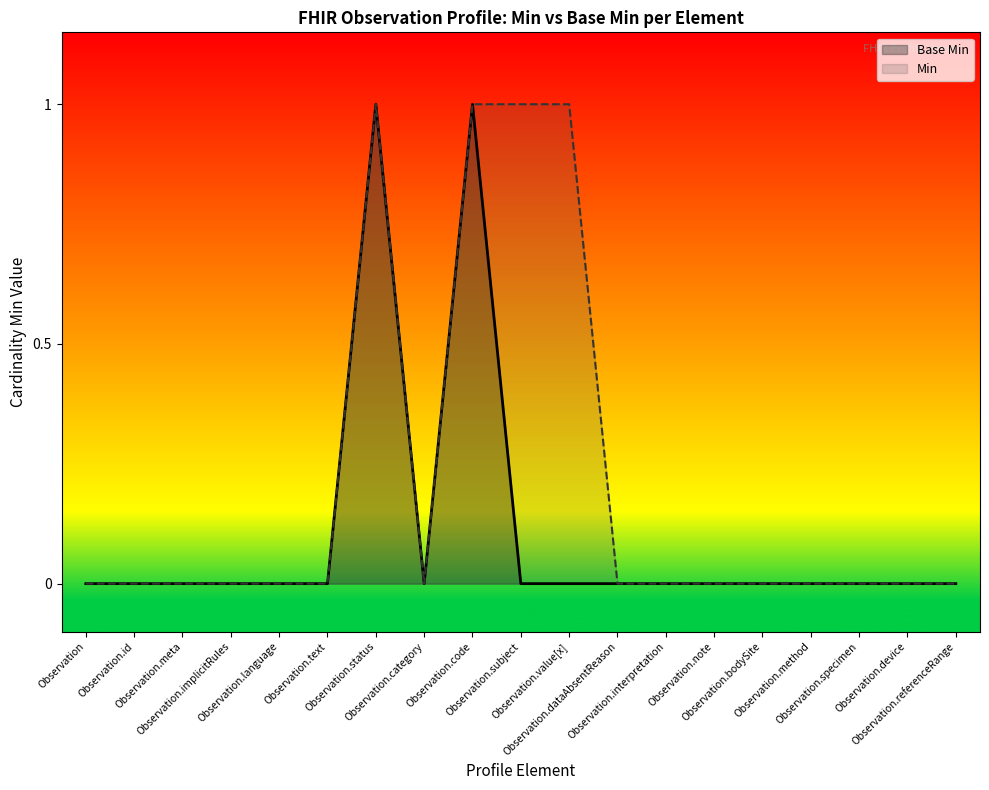

True or false: Base Min and Min intersect in this chart.

False